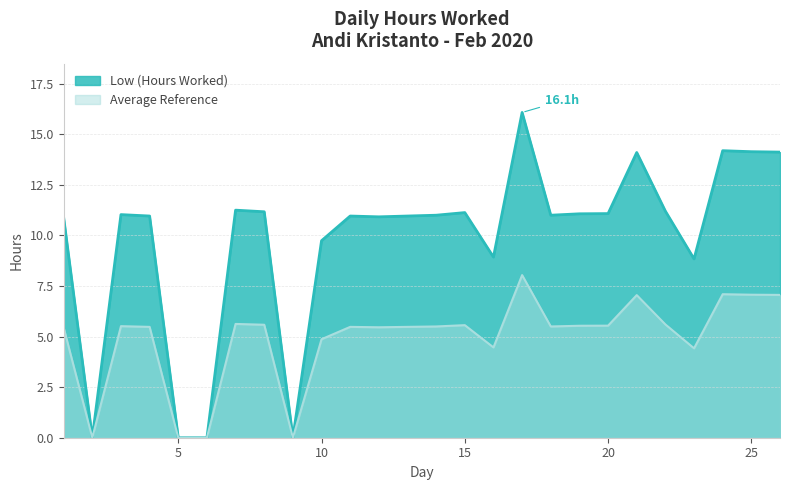

True or false: the data shows 9.1 at 5.

False